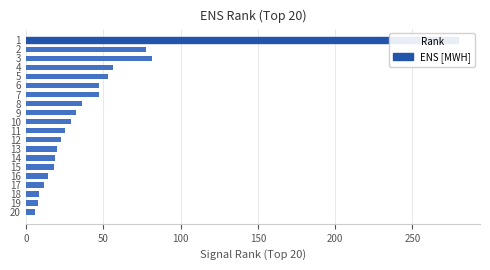

What is the value of the 13th bar from the left?

19.8